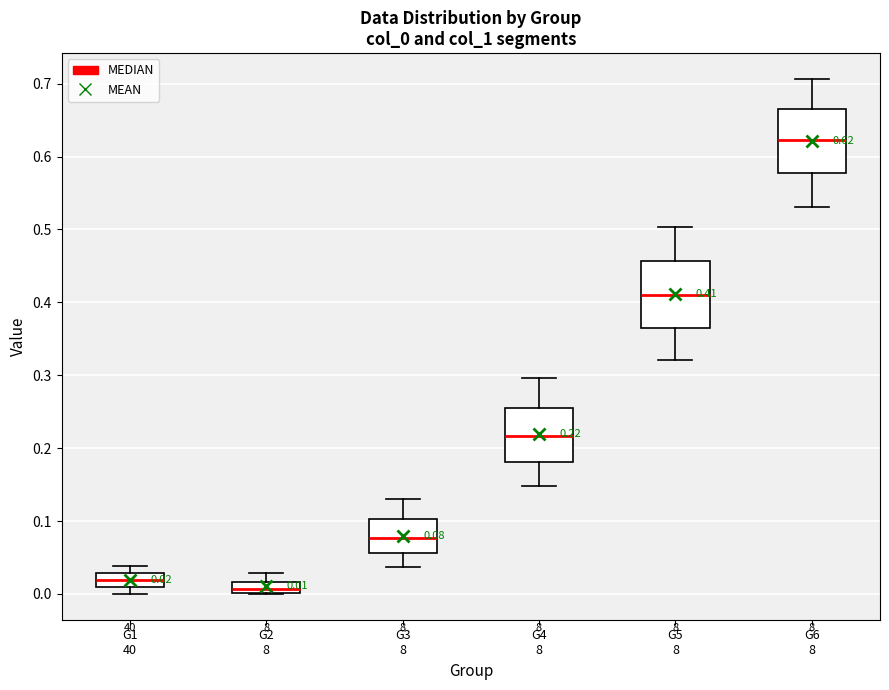

Which box has the lowest median line?

G2 8